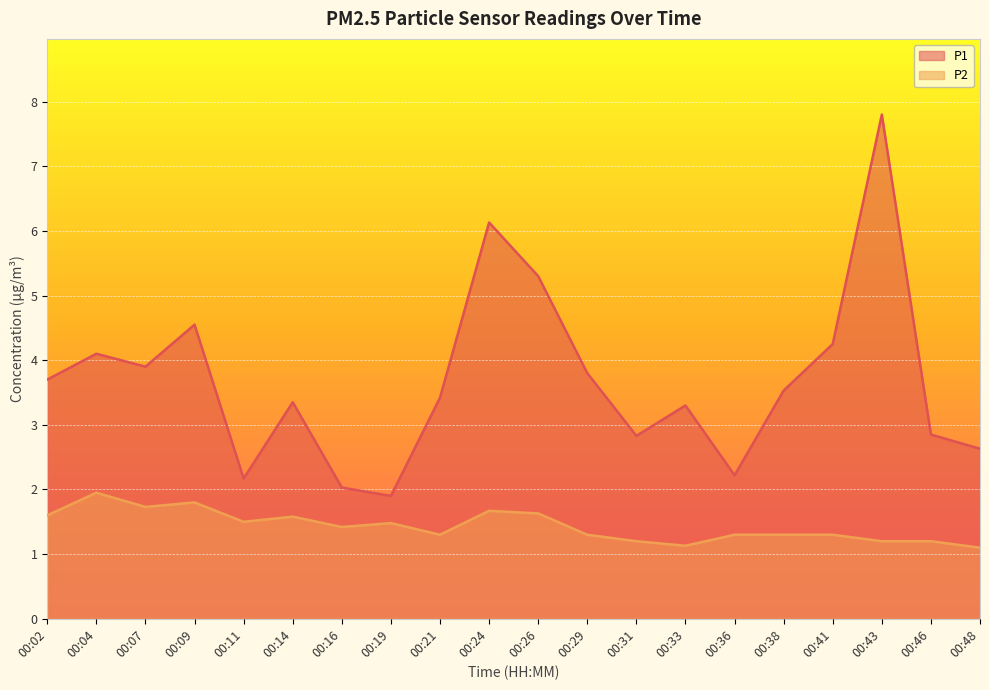

Is the value of P2 at 00:21 greater than the value of P1 at 00:31?

No